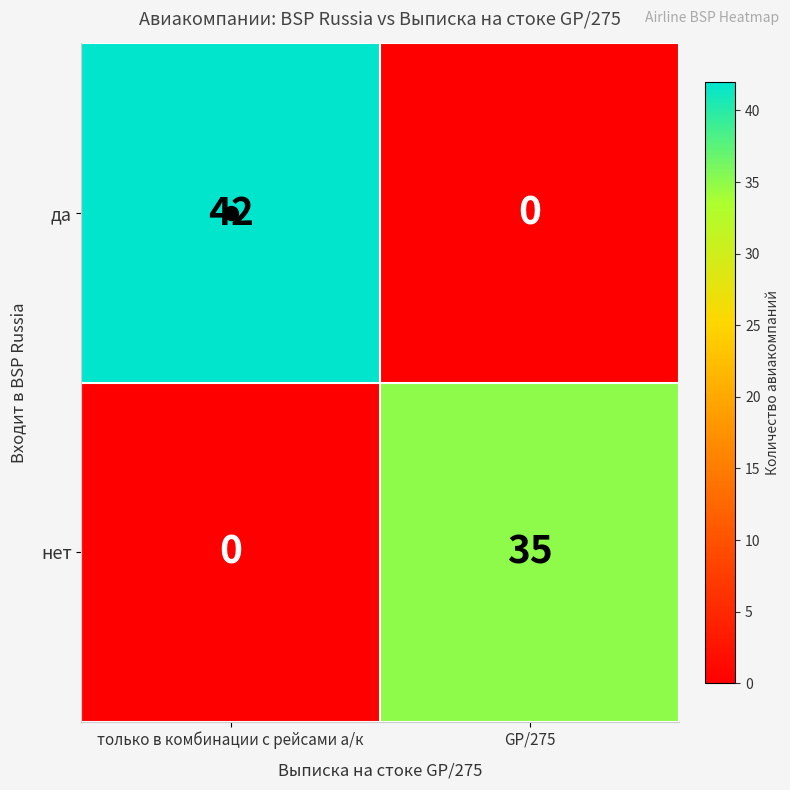

Rank the series at только в комбинации с рейсами а/к from highest to lowest value.

да, нет